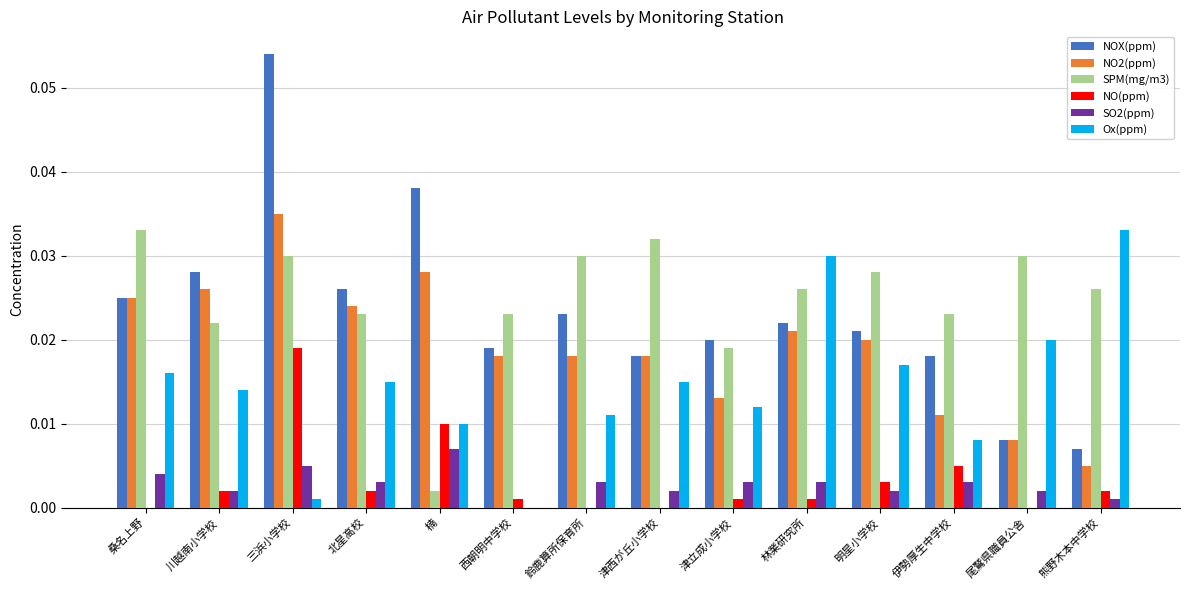

Between 楠 and 鈴鹿算所保育所, which series saw the biggest shift?

SPM(mg/m3)